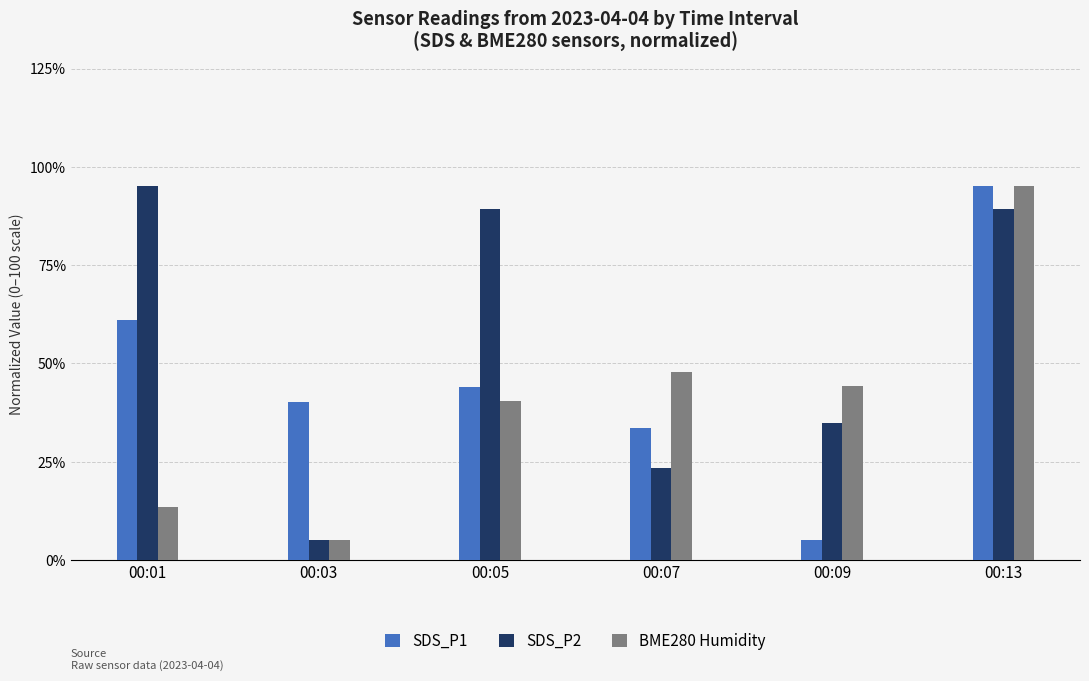

List the series in order of their overall mean, highest first.

SDS_P2, SDS_P1, BME280 Humidity